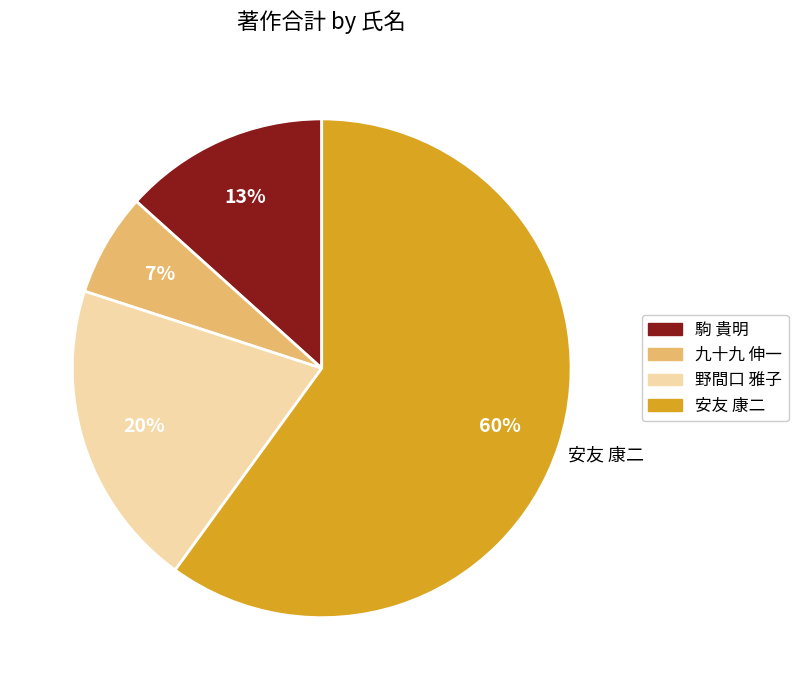

To the nearest percent, what is the difference between the largest and smallest slice percentages?

53%